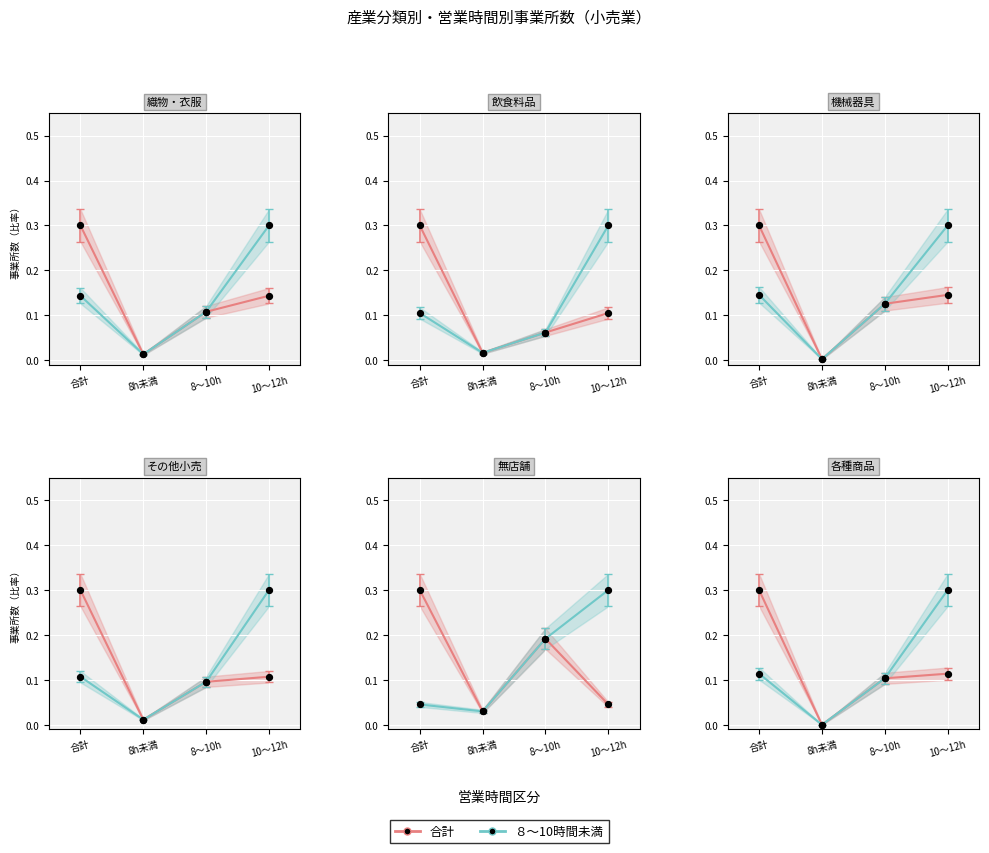

Which series has the largest total across all categories?

合計